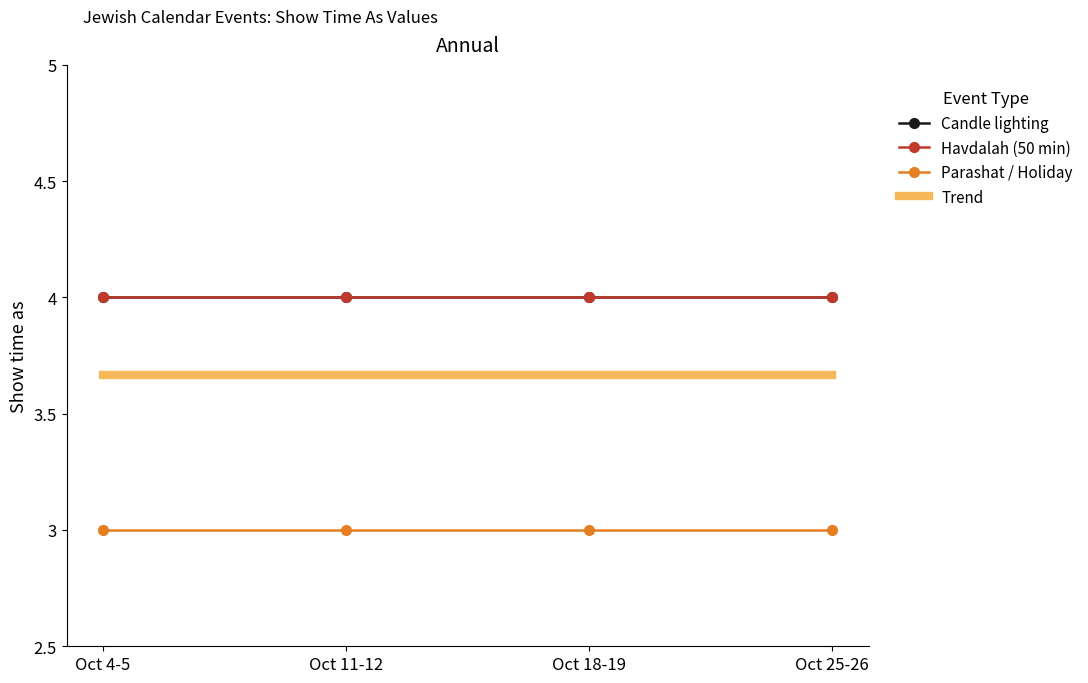

What is the total value across all series at 12/10/2013-19/10/2013?

11